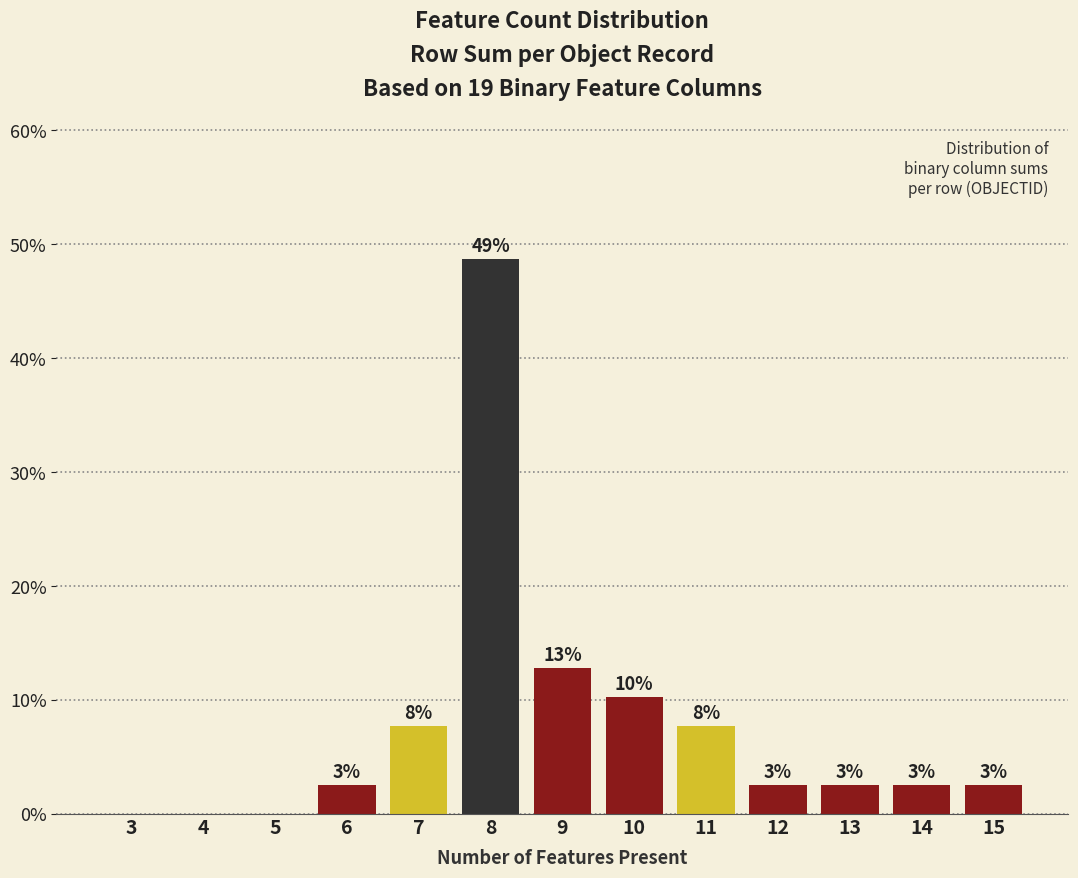

Are the bars horizontal?

No